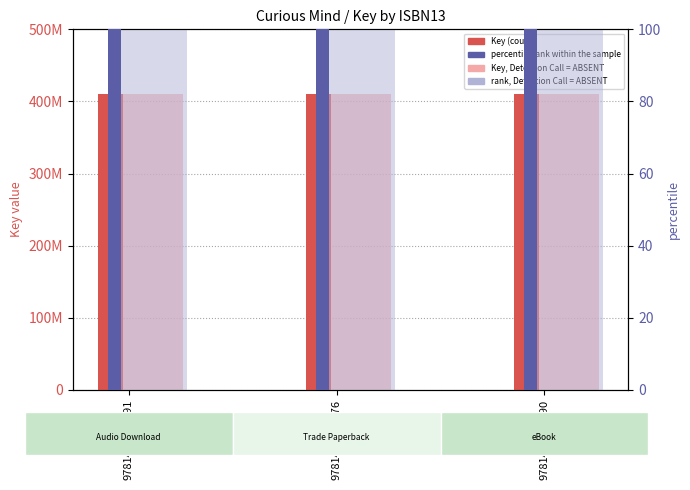

Reading left to right, extract all data points from this chart.

Key (count): 9781442382091=410161242	9781476730776=410161242	9781476730790=410161242
Key, Detection Call = ABSENT: 9781442382091=410161242	9781476730776=410161242	9781476730790=410161242
percentile rank within the sample: 9781442382091=100	9781476730776=100	9781476730790=100
rank, Detection Call = ABSENT: 9781442382091=100	9781476730776=100	9781476730790=100